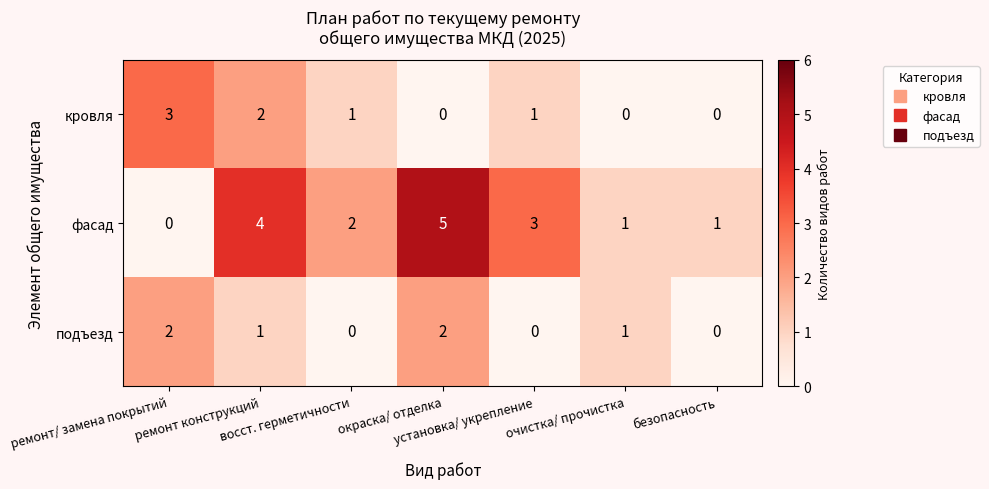

How many кровля values are between 0 and 2?

6